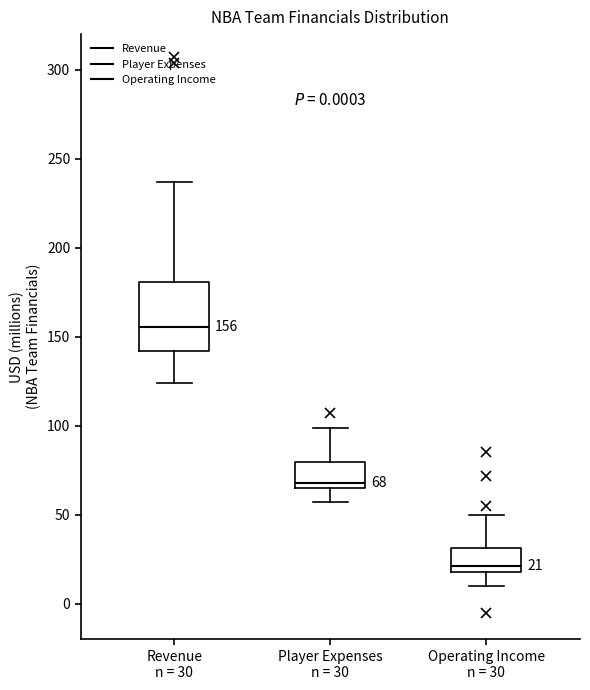

Which box is the tallest, from its lower edge to its upper edge?

Revenue n = 30